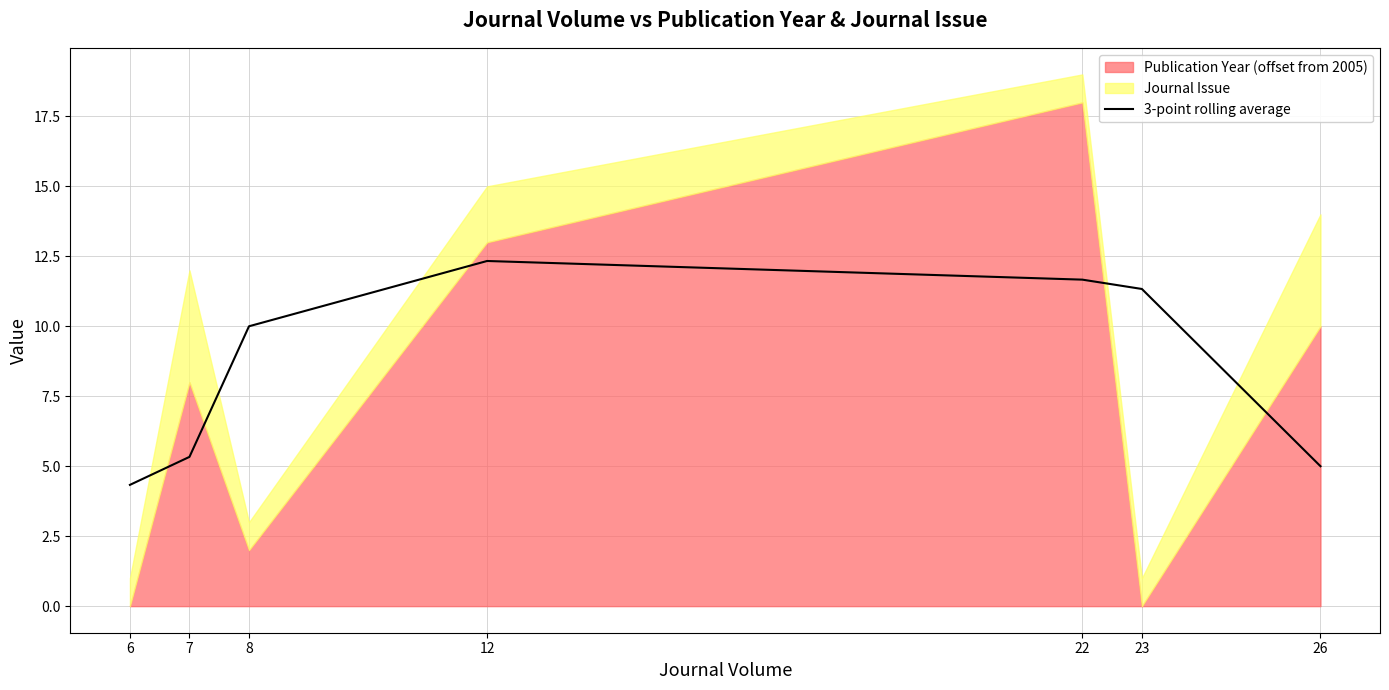

Count the number of categories in the chart.

7